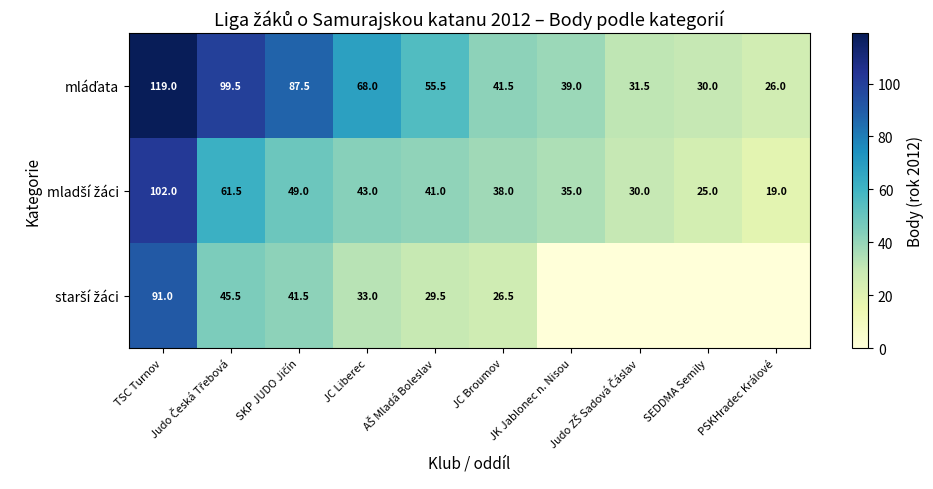

True or false: mláďata has a value of 119.0 at TSC Turnov.

True